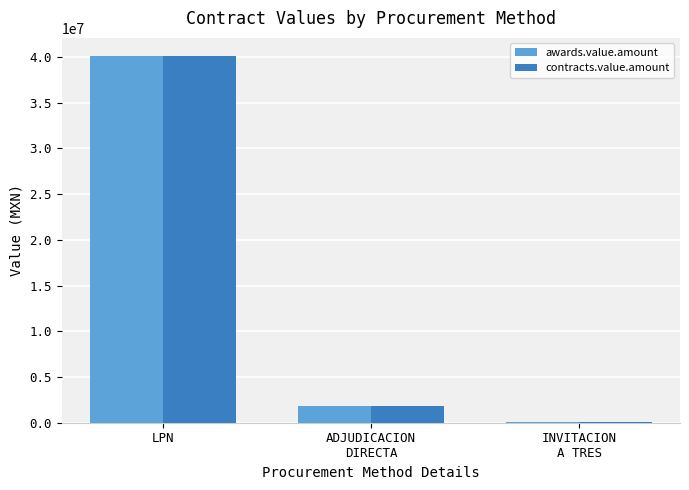

The contracts.value.amount series shows 128707.1 at INVITACION
A TRES. True or false?

True